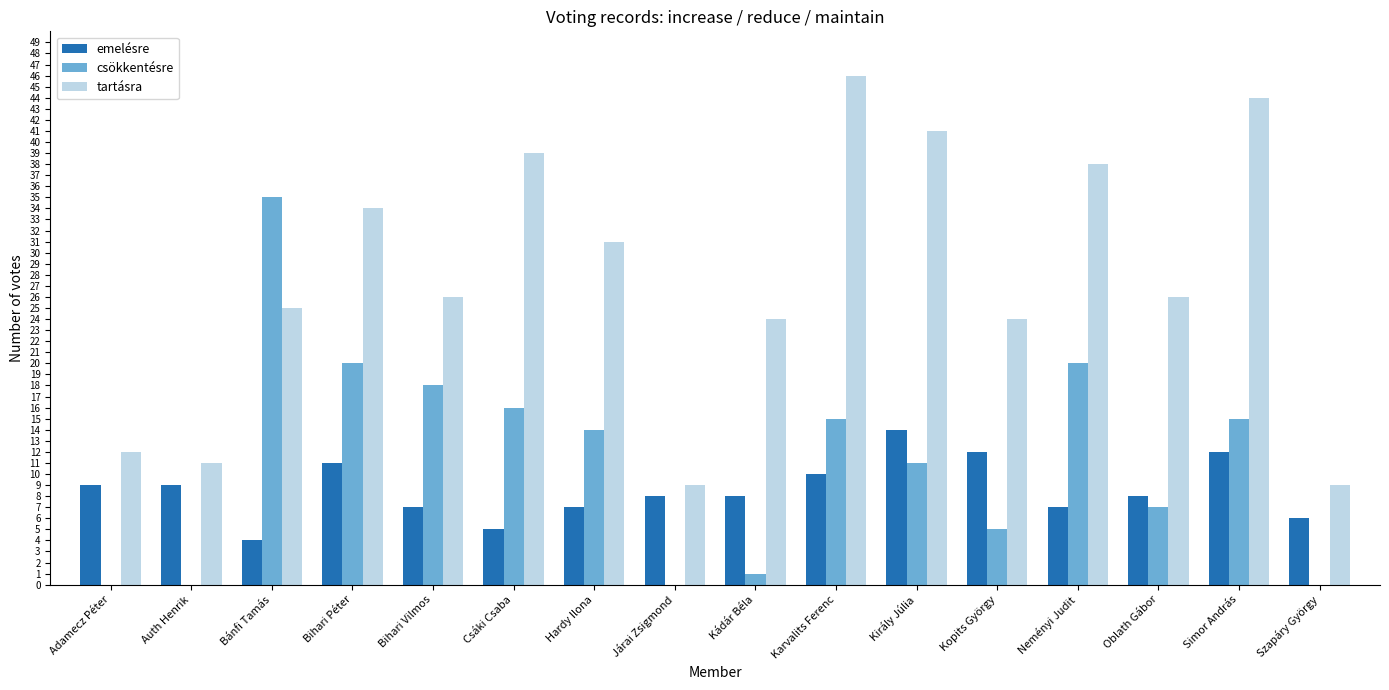

Is it true that csökkentésre equals 6 at Karvalits Ferenc?

False